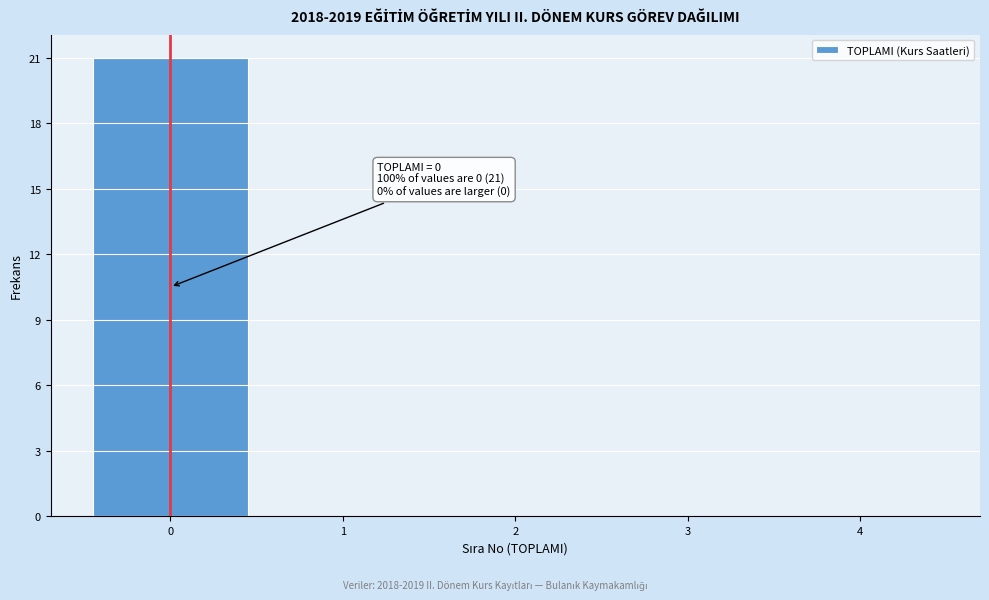

Over which range of the x-axis is the bar tallest?

-0.5 to 0.5